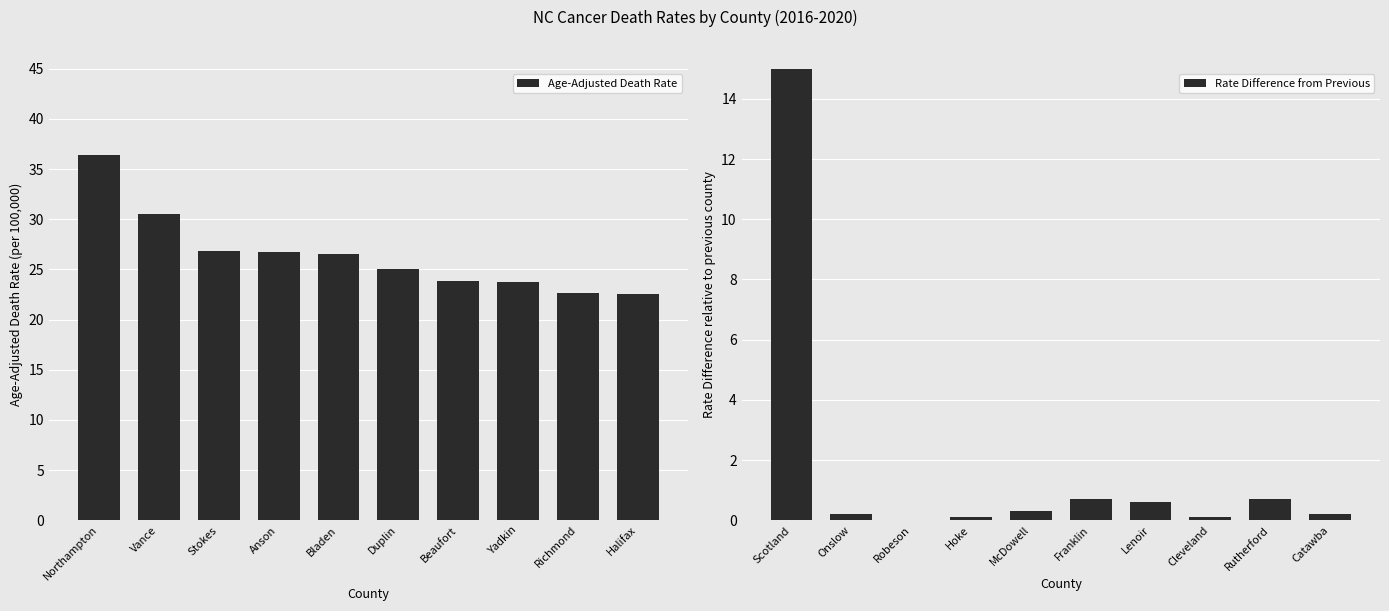

Which series has the widest spread of values?

Rate Difference from Previous